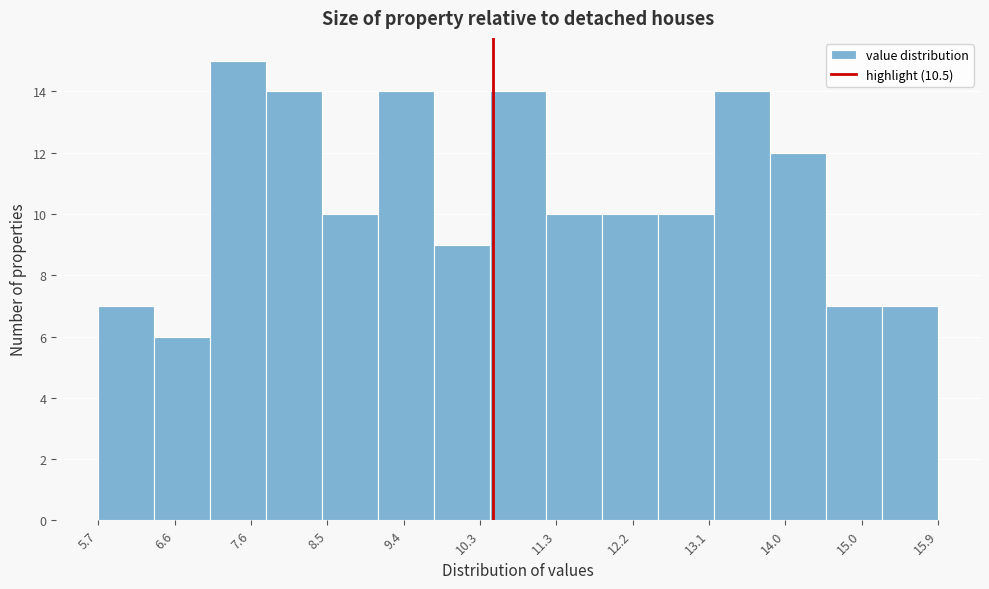

Over which range of the x-axis is the bar tallest?

7.06 to 7.74